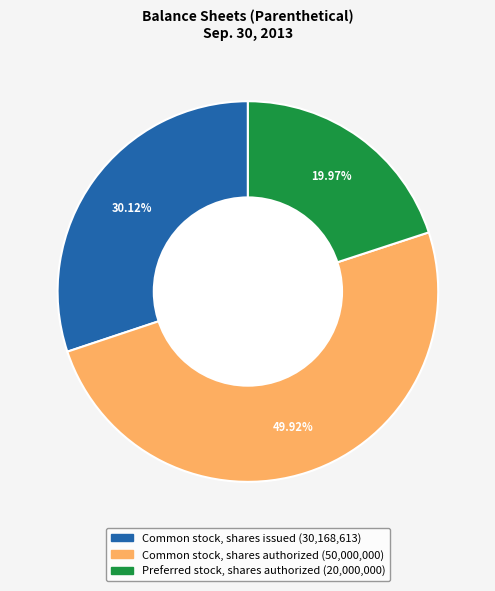

The Preferred stock, shares authorized slice represents 14% of the pie. True or false?

False